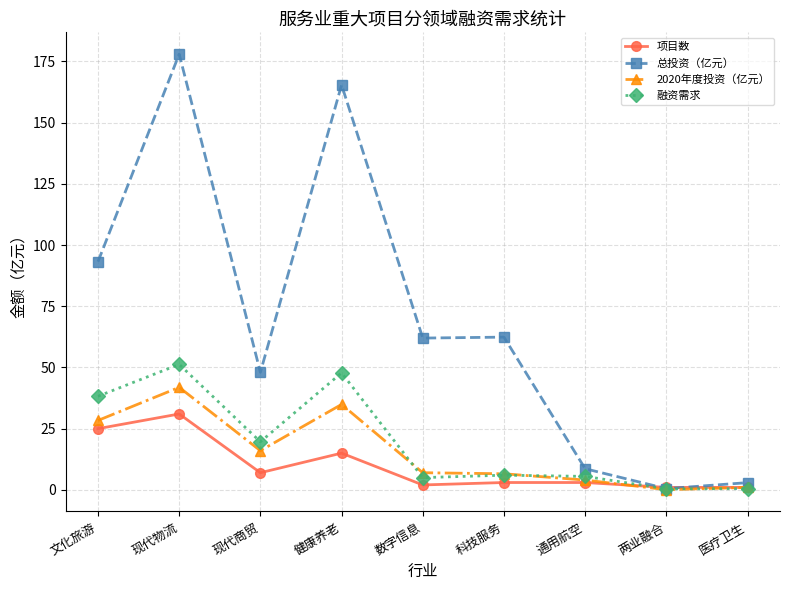

What is the sum of the 项目数 values at 文化旅游 and 医疗卫生?

26.0